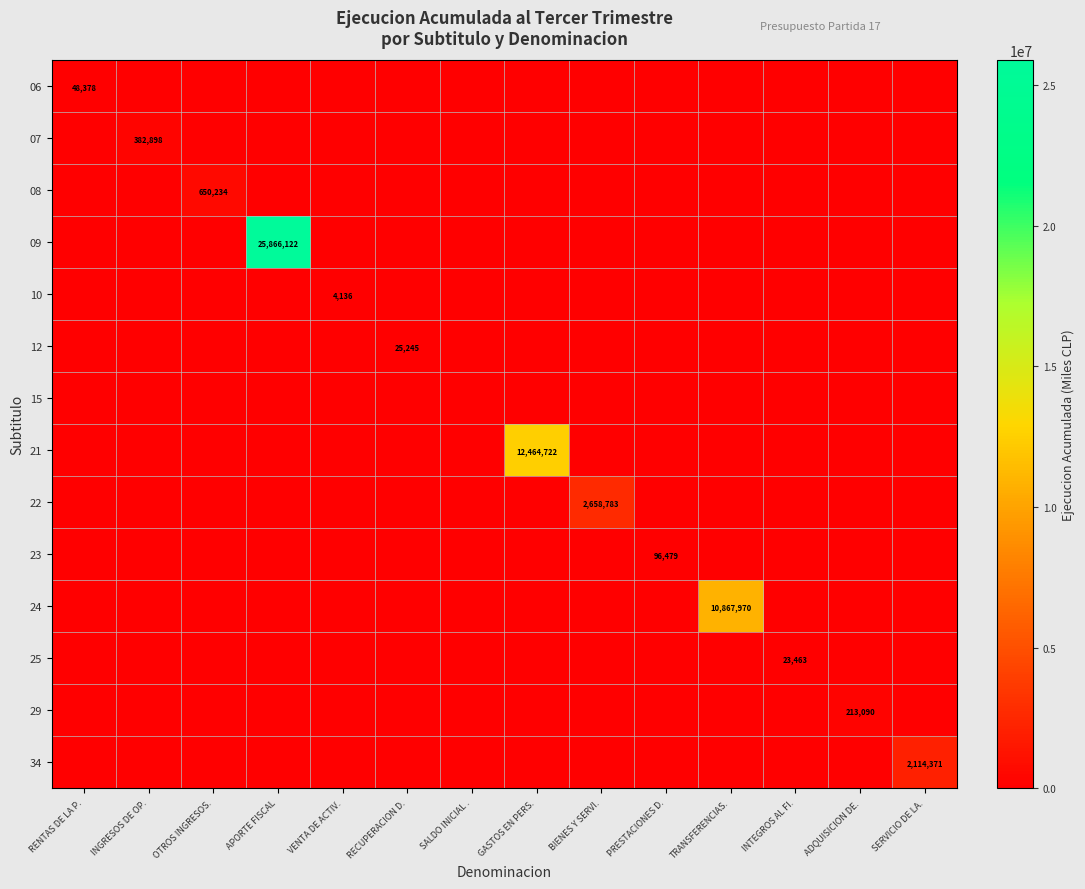

Which category has the lowest value in the 34 series?

RENTAS DE LA P.